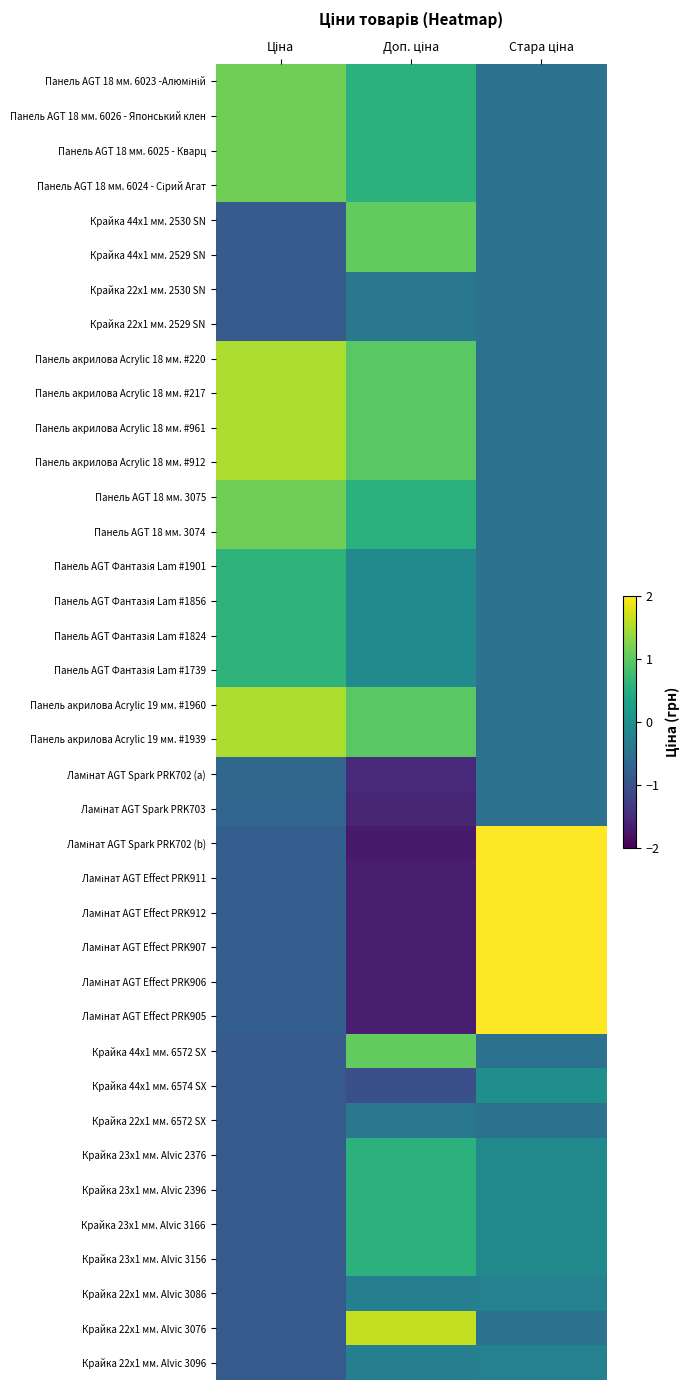

Which has a higher value, Ціна or Доп. ціна?

Ціна